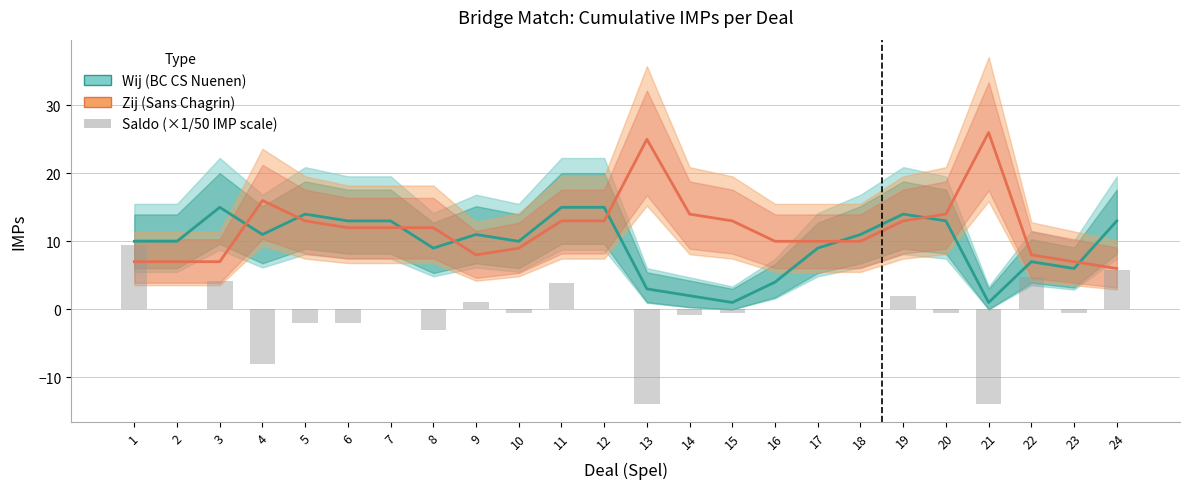

Reading left to right, extract all data points from this chart.

Wij (BC CS Nuenen): 10.0	10.0	15.0	11.0	14.0	13.0	13.0	9.0	11.0	10.0	15.0	15.0	3.0	2.0	1.0	4.0	9.0	11.0	14.0	13.0	1.0	7.0	6.0	13.0
Zij (Sans Chagrin): 7.0	7.0	7.0	16.0	13.0	12.0	12.0	12.0	8.0	9.0	13.0	13.0	25.0	14.0	13.0	10.0	10.0	10.0	13.0	14.0	26.0	8.0	7.0	6.0
Saldo (normalized): 9.4	0.0	4.2	-8.0	-2.0	-2.0	0.0	-3.0	1.0	-0.6	3.8	0.0	-14.0	-0.8	-0.6	0.0	0.0	0.0	2.0	-0.6	-14.0	4.8	-0.6	5.8